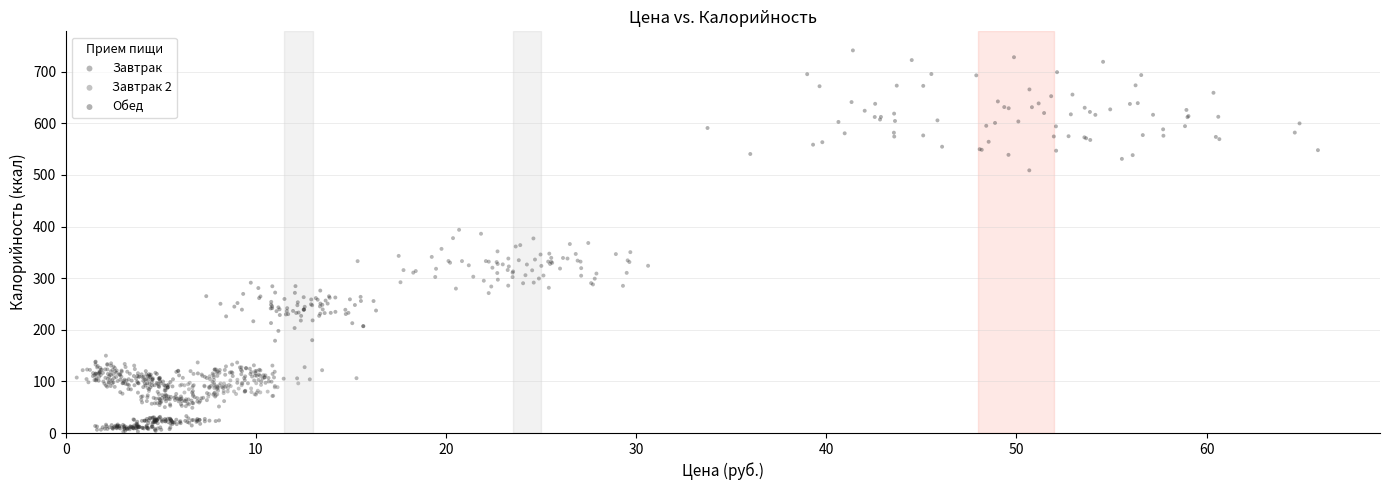

Which series reaches the minimum Y coordinate?

Обед